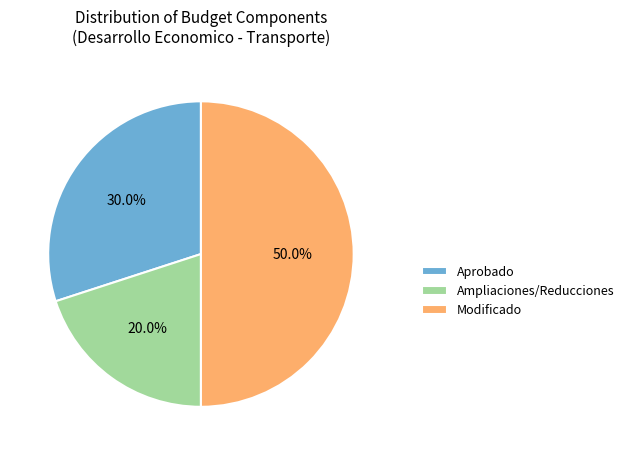

The Modificado slice represents 50% of the pie. True or false?

True